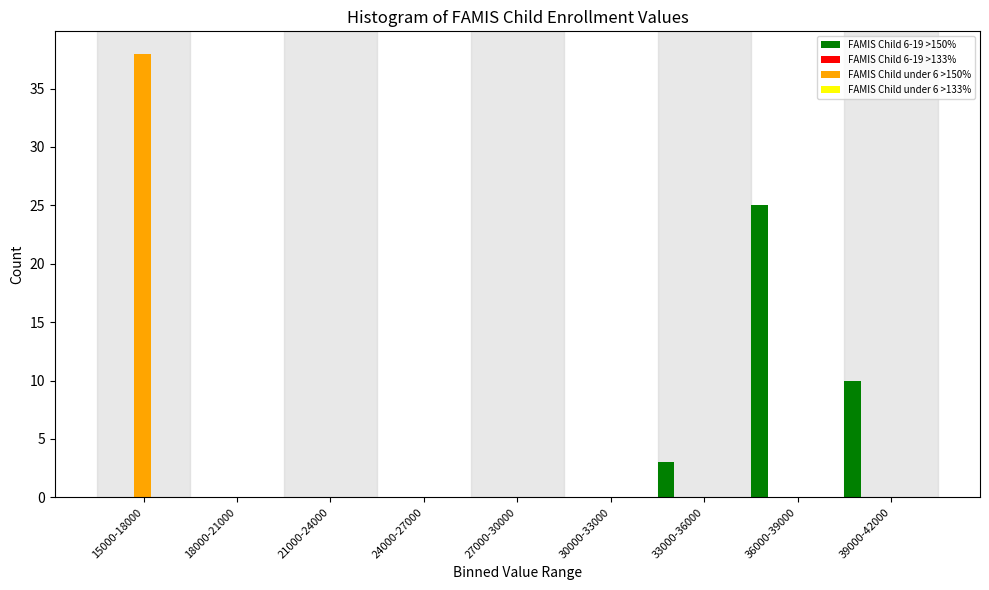

The FAMIS Child 6-19 >150% series shows 0 at 24000-27000. True or false?

True